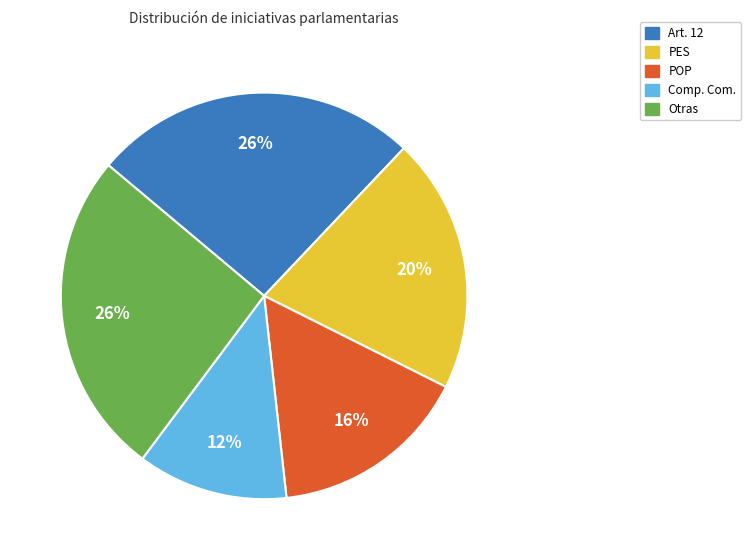

Which category has the smallest portion of the pie?

Comp. Com.